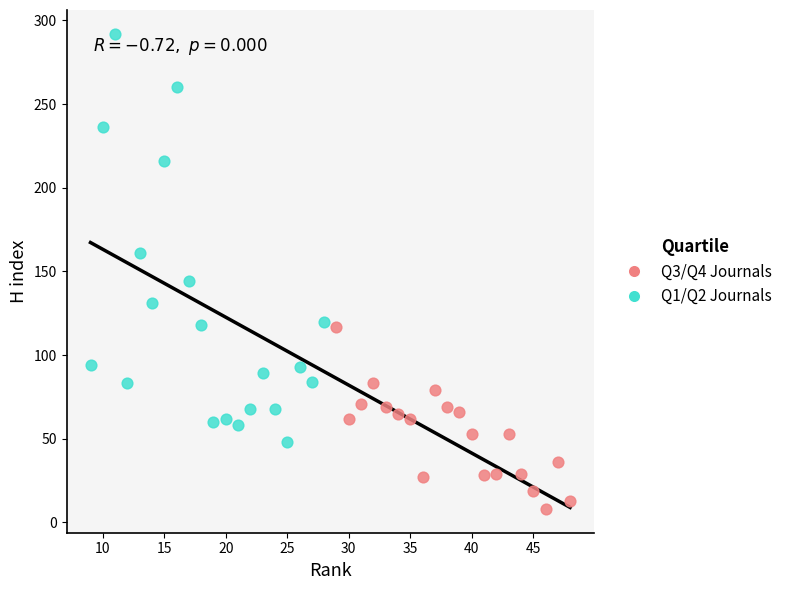

Which series has the widest spread of Y values?

Q1/Q2 Journals